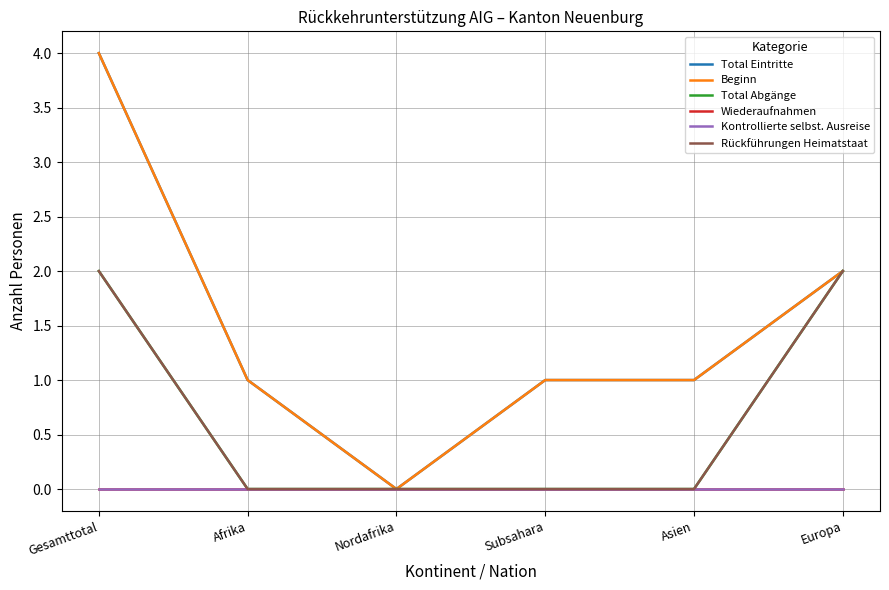

How many interior local valleys does the Total Eintritte series have?

1